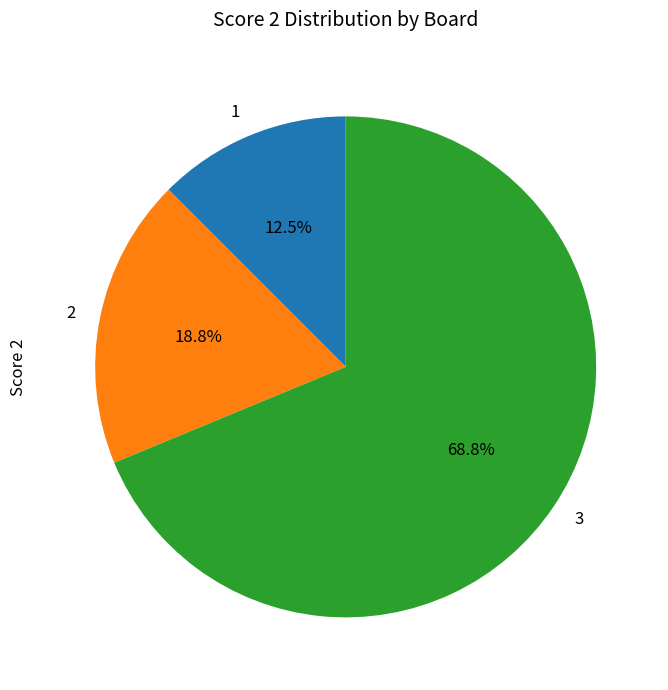

What is the smallest slice in the pie chart?

1